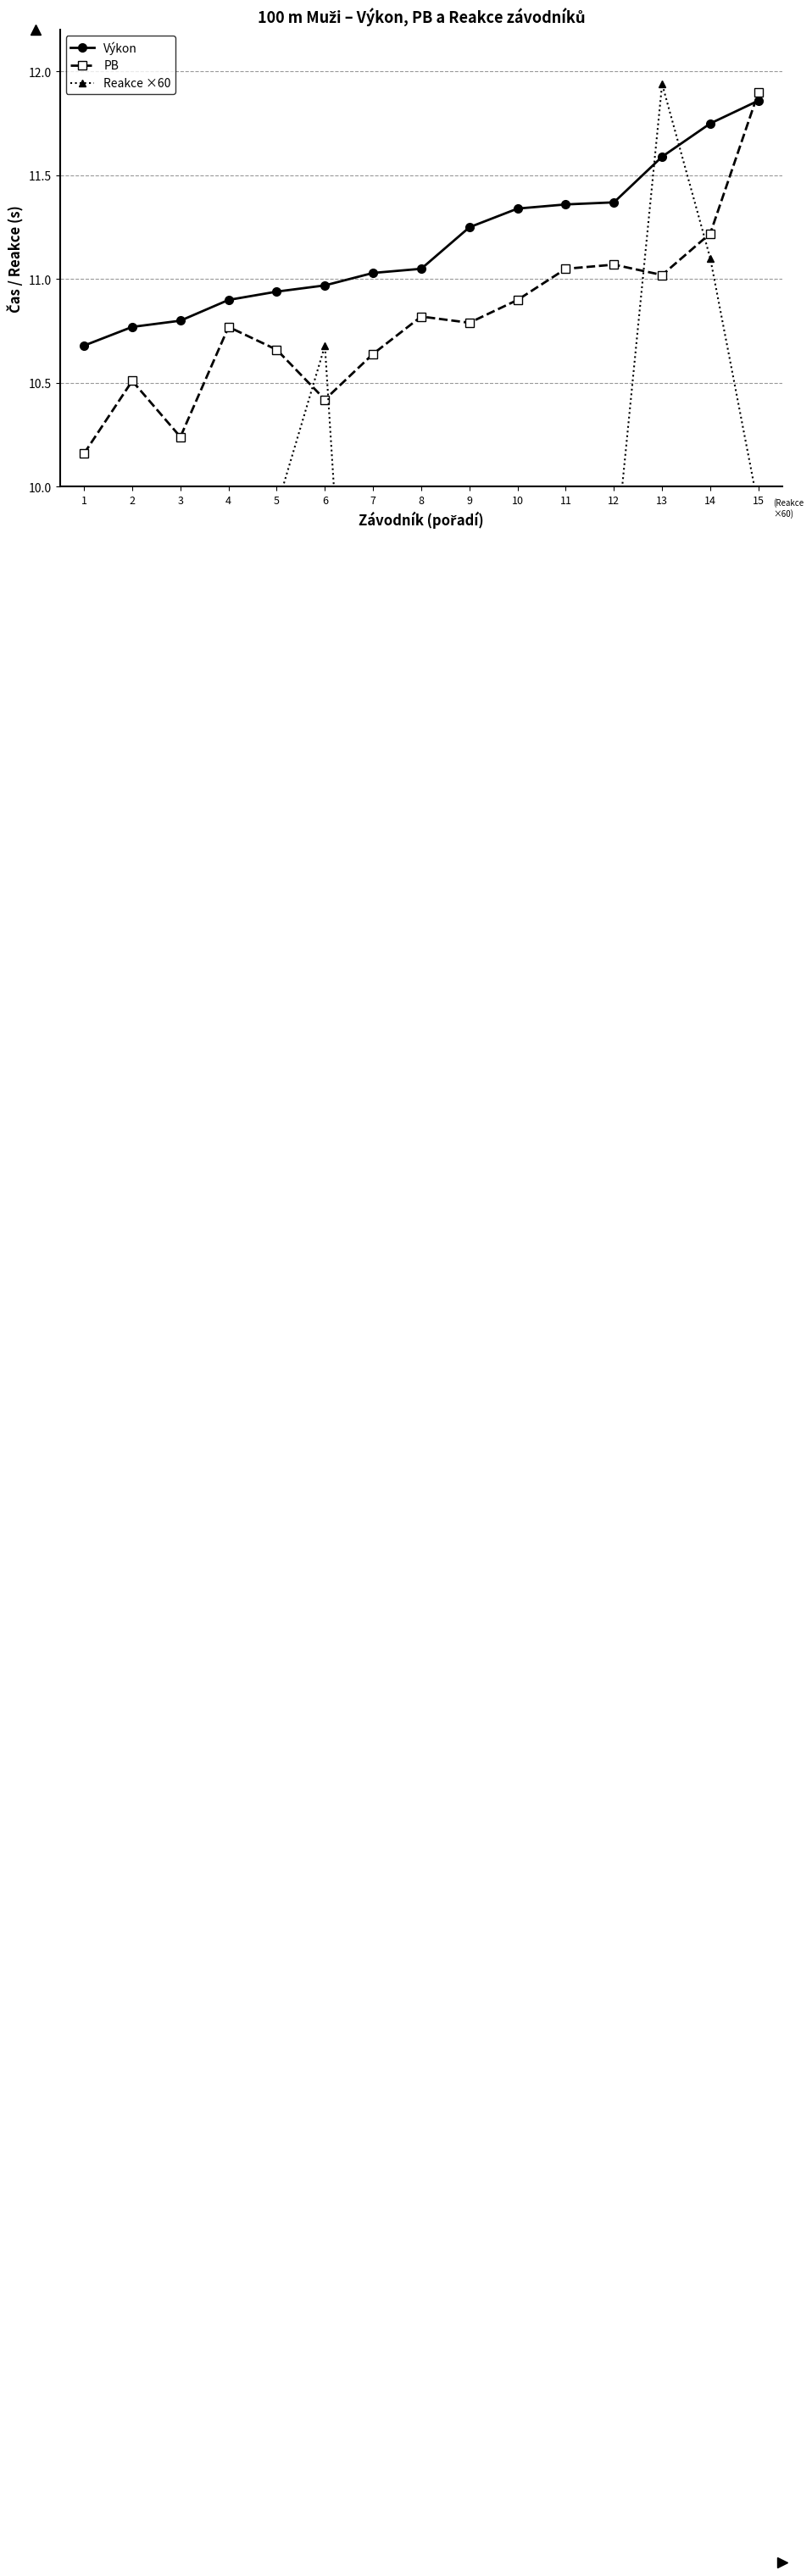

Rank the series by their average value, from highest to lowest.

Výkon, PB, Reakce ×60